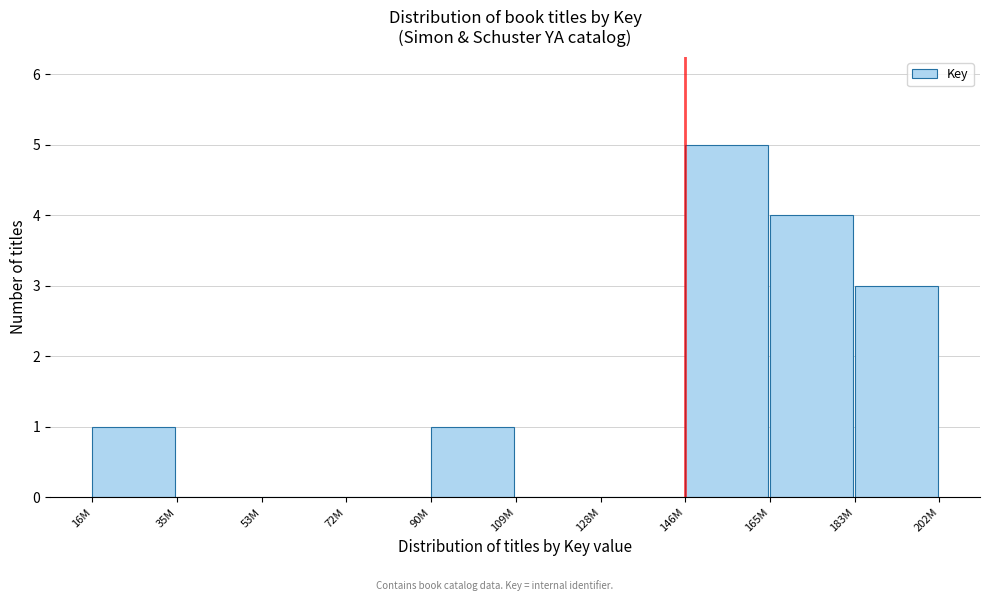

Reading left to right, extract all data points from this chart.

16M=1	35M=0	53M=0	72M=0	90M=1	109M=0	128M=0	146M=5	165M=4	183M=3